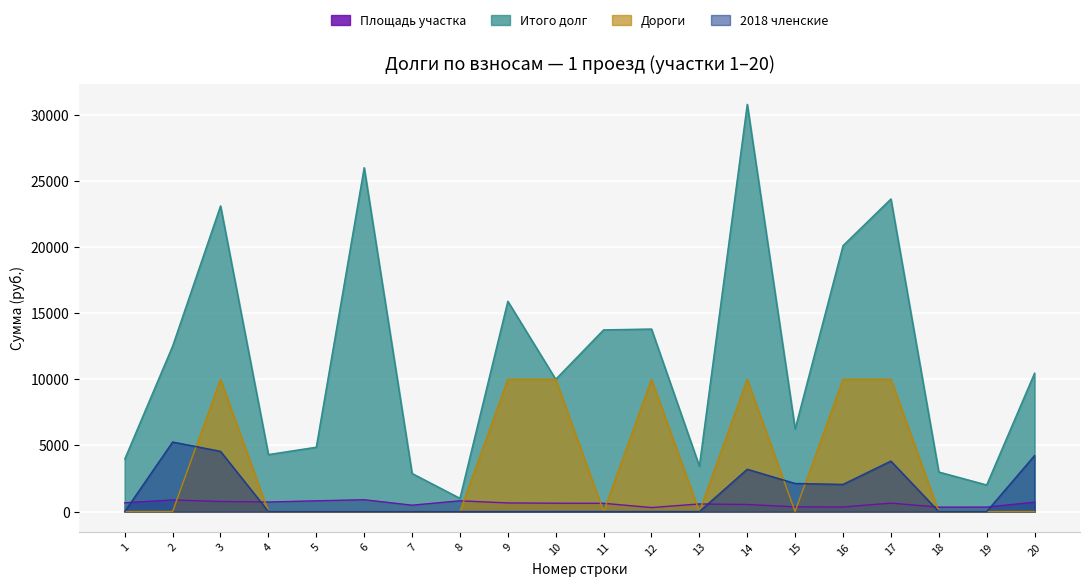

The 2018 членские series shows 0 at 5. True or false?

True